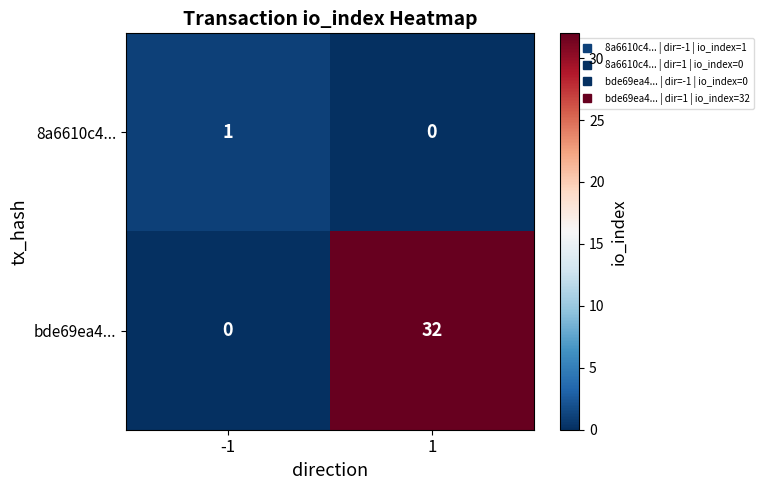

What is the spread (max minus min) of values at 1?

32